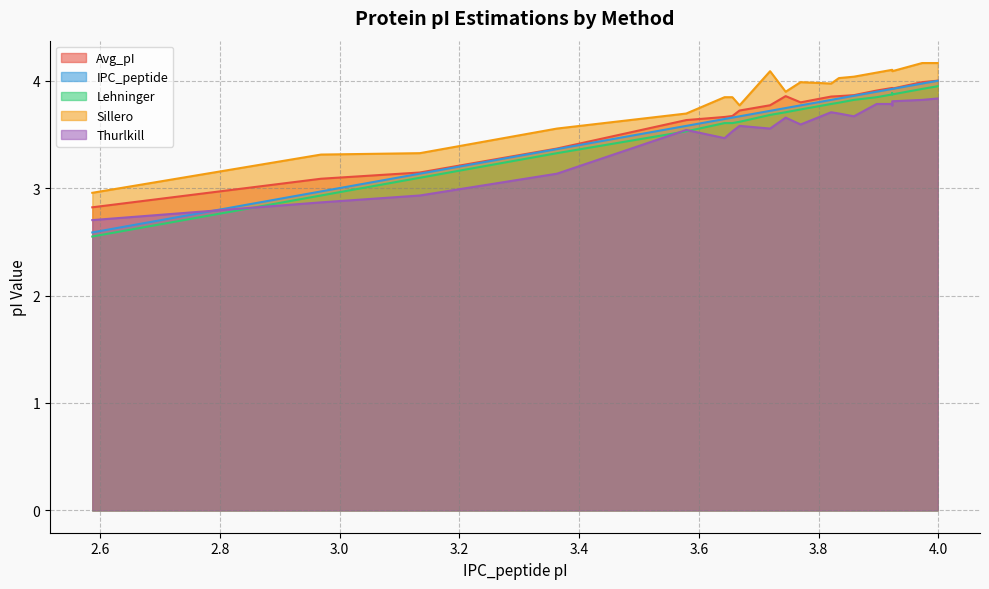

True or false: Lehninger and Sillero intersect in this chart.

False